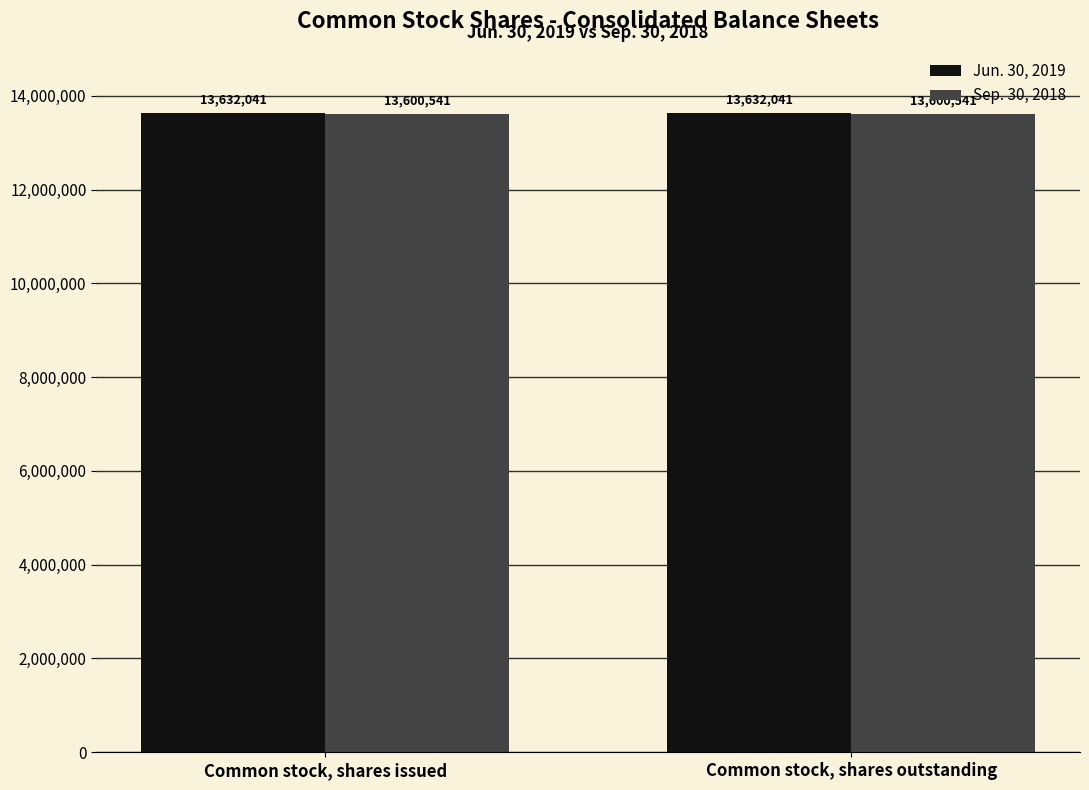

What value does the Jun. 30, 2019 series have at Common stock, shares outstanding?

13632041